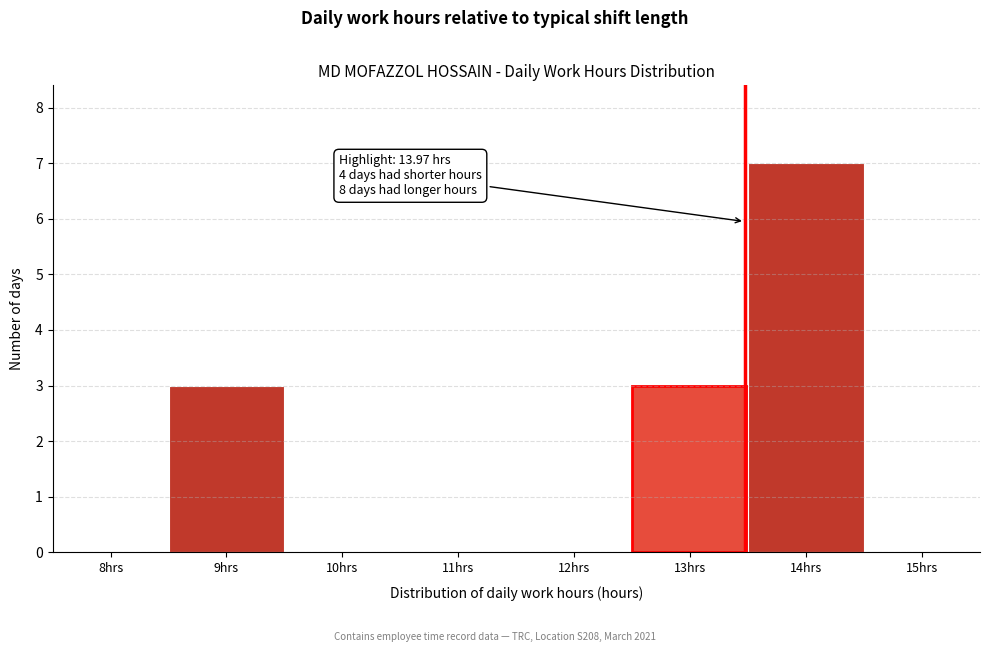

Reading left to right, what are all the values shown in this chart?

8hrs=0	9hrs=3	10hrs=0	11hrs=0	12hrs=0	13hrs=3	14hrs=7	15hrs=0